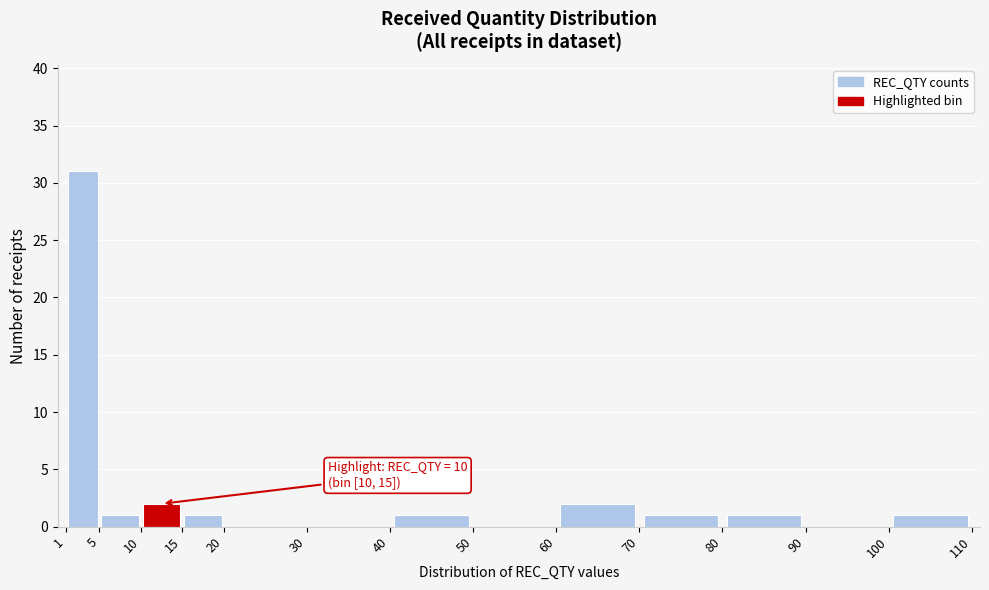

Over which range of the x-axis is the bar tallest?

1 to 5